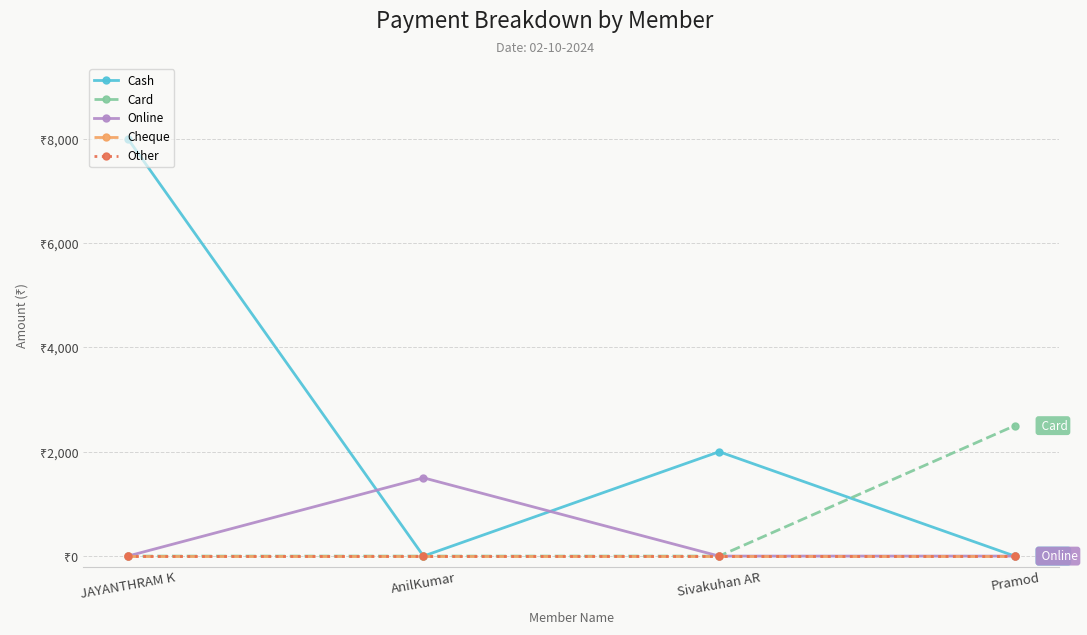

What is the sum of all Online values?

1500